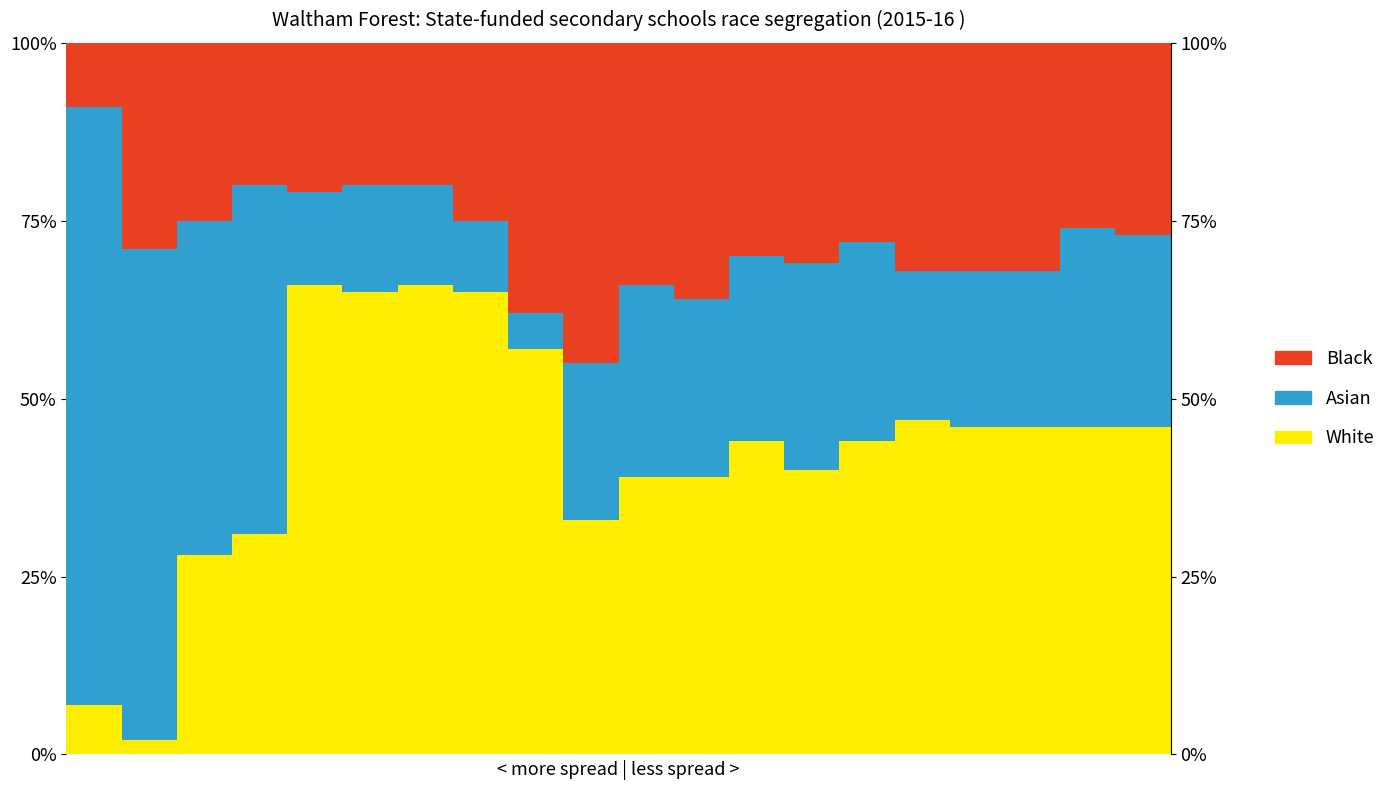

What are all the series names shown in the legend?

White, Asian, Black